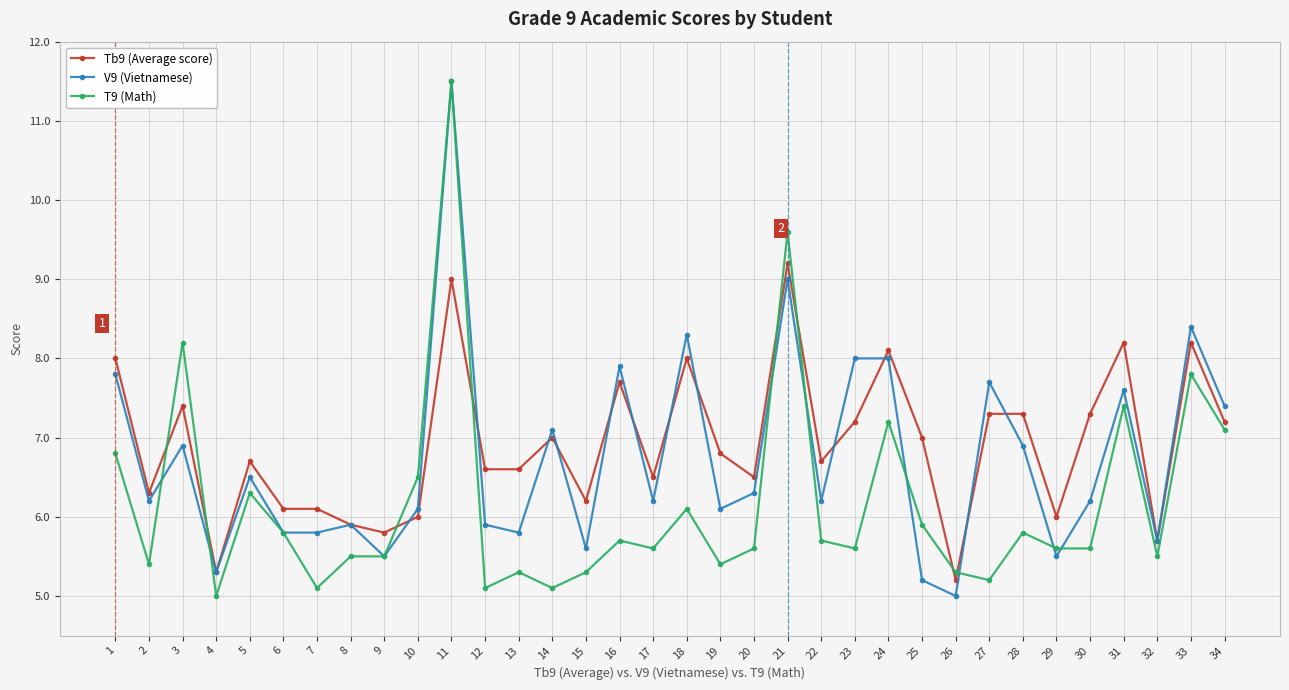

Between which two adjacent categories do T9 (Math) and V9 (Vietnamese) first intersect?

2 and 3